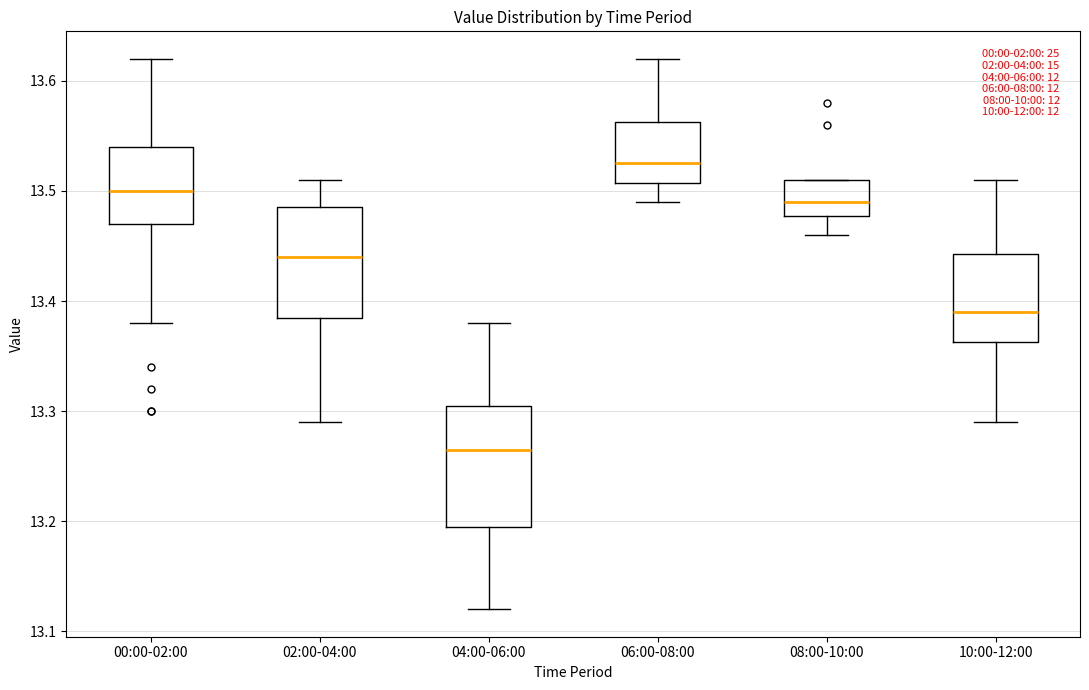

Reading left to right, transcribe this box plot: for each box, give where its median line is, the range the box spans, and where its two whiskers end, as read against the y-axis. The values are not printed on the chart, so give them approximately, as read against the axis.

00:00-02:00: median 13.50, box 13.47 to 13.54, whiskers 13.38 to 13.62
02:00-04:00: median 13.44, box 13.39 to 13.49, whiskers 13.29 to 13.51
04:00-06:00: median 13.27, box 13.20 to 13.31, whiskers 13.12 to 13.38
06:00-08:00: median 13.53, box 13.51 to 13.56, whiskers 13.49 to 13.62
08:00-10:00: median 13.49, box 13.48 to 13.51, whiskers 13.46 to 13.51
10:00-12:00: median 13.39, box 13.36 to 13.44, whiskers 13.29 to 13.51